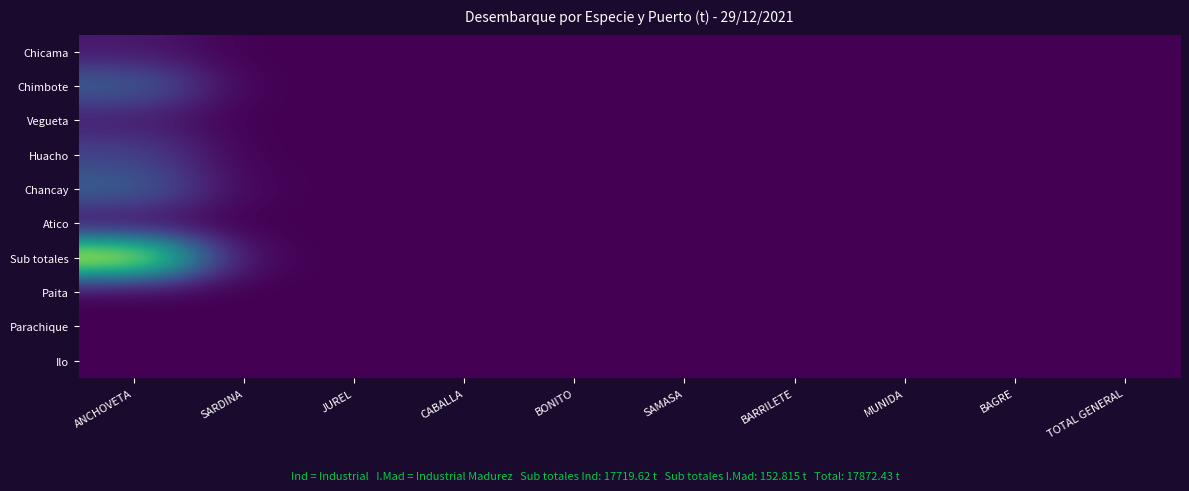

Rank the series at SAMASA from lowest to highest value.

Chicama, Chimbote, Vegueta, Huacho, Chancay, Atico, Sub totales, Paita, Parachique, Ilo